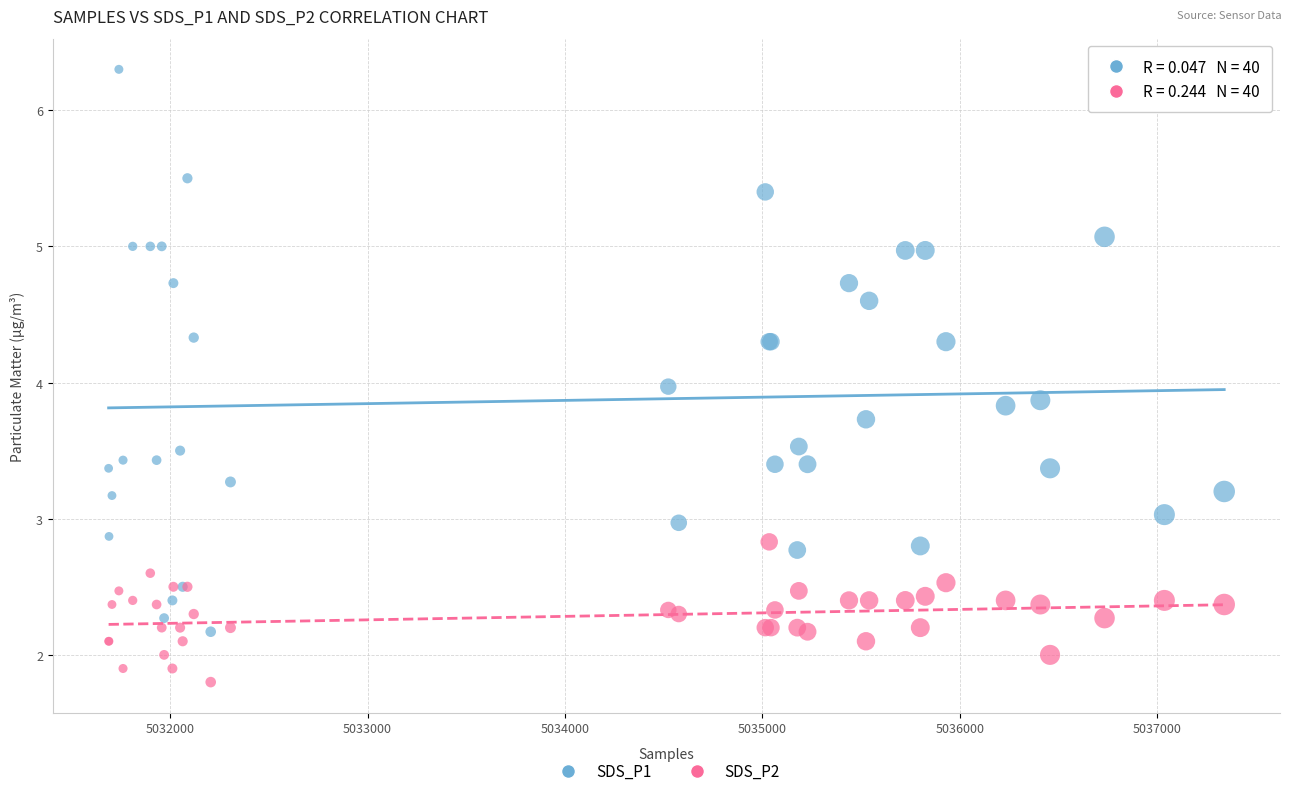

Which series contains the lowest Y value?

SDS_P2